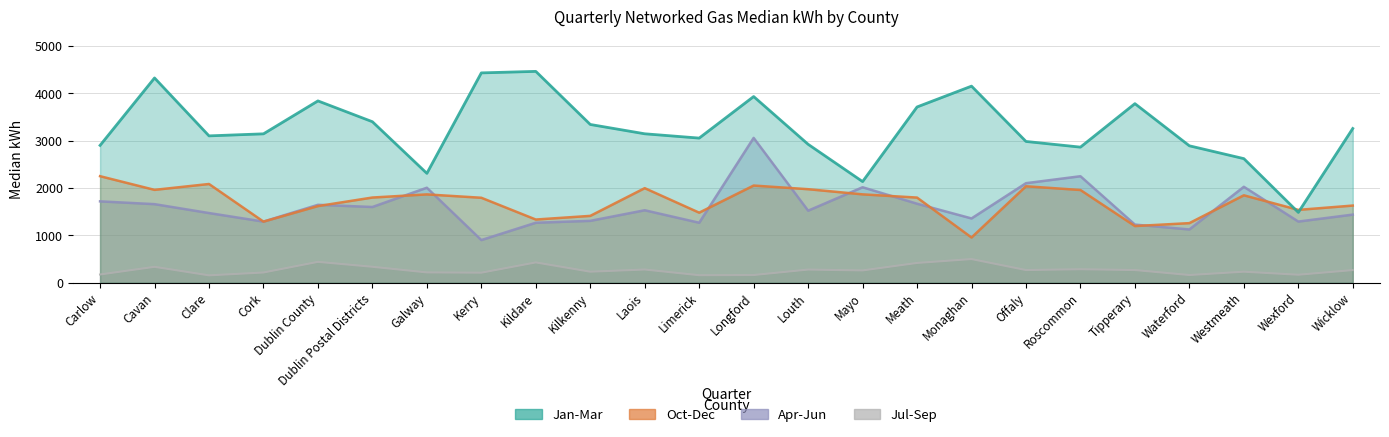

True or false: Oct-Dec and Jul-Sep intersect in this chart.

False